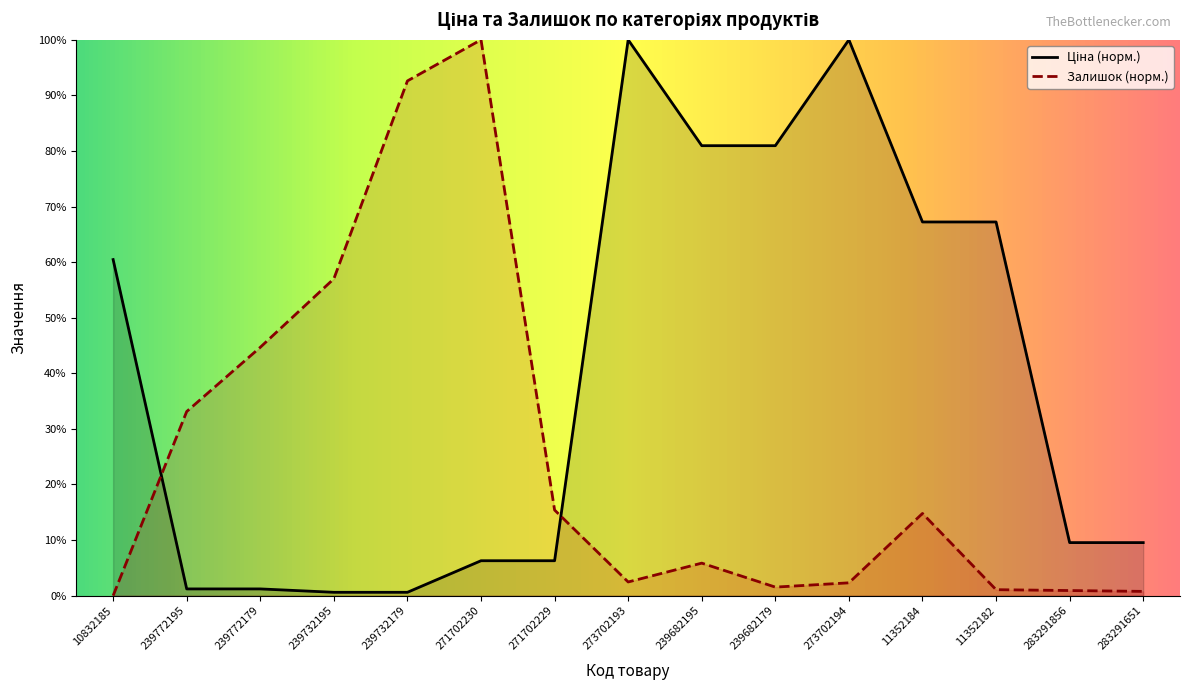

Which series has the largest range (max minus min)?

Залишок